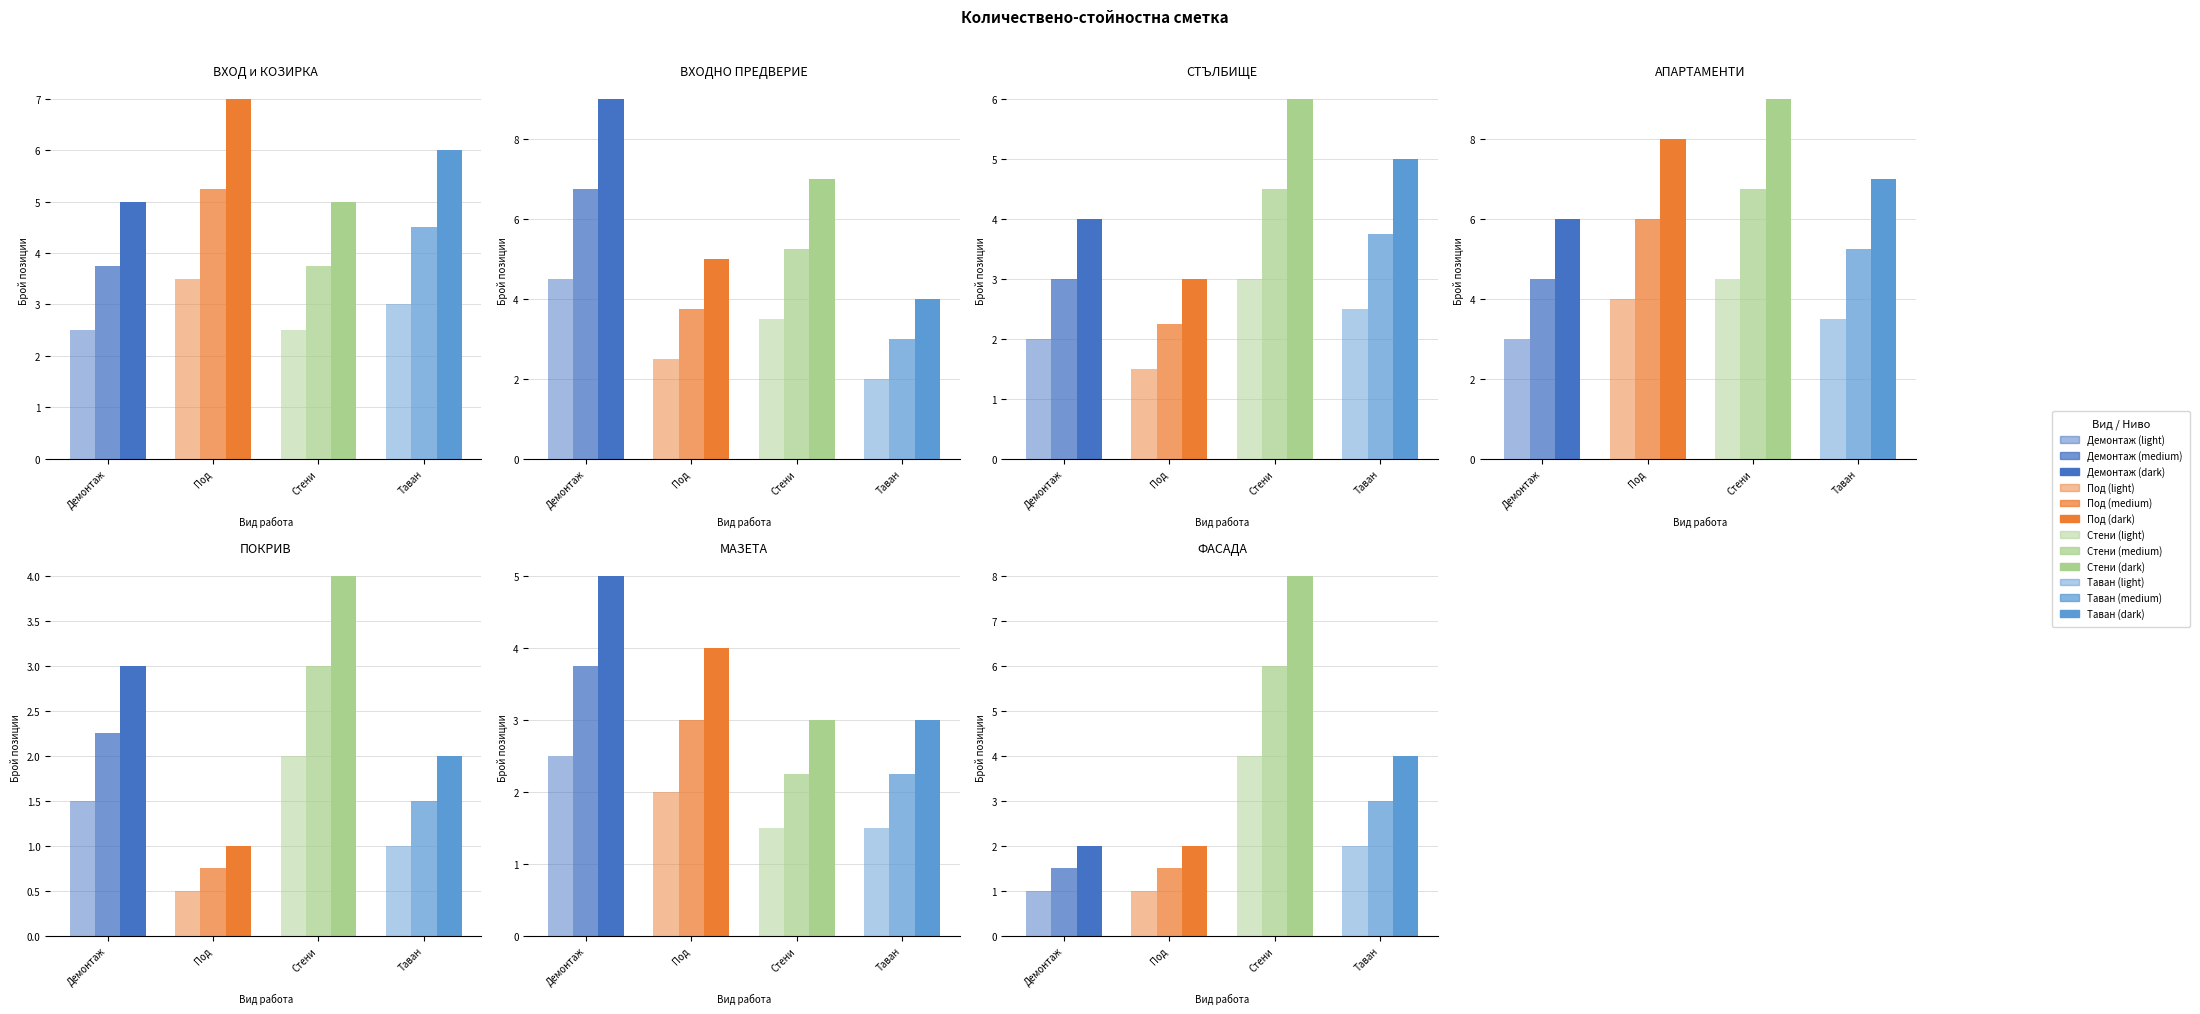

How many values in the Демонтаж series are below 5?

3